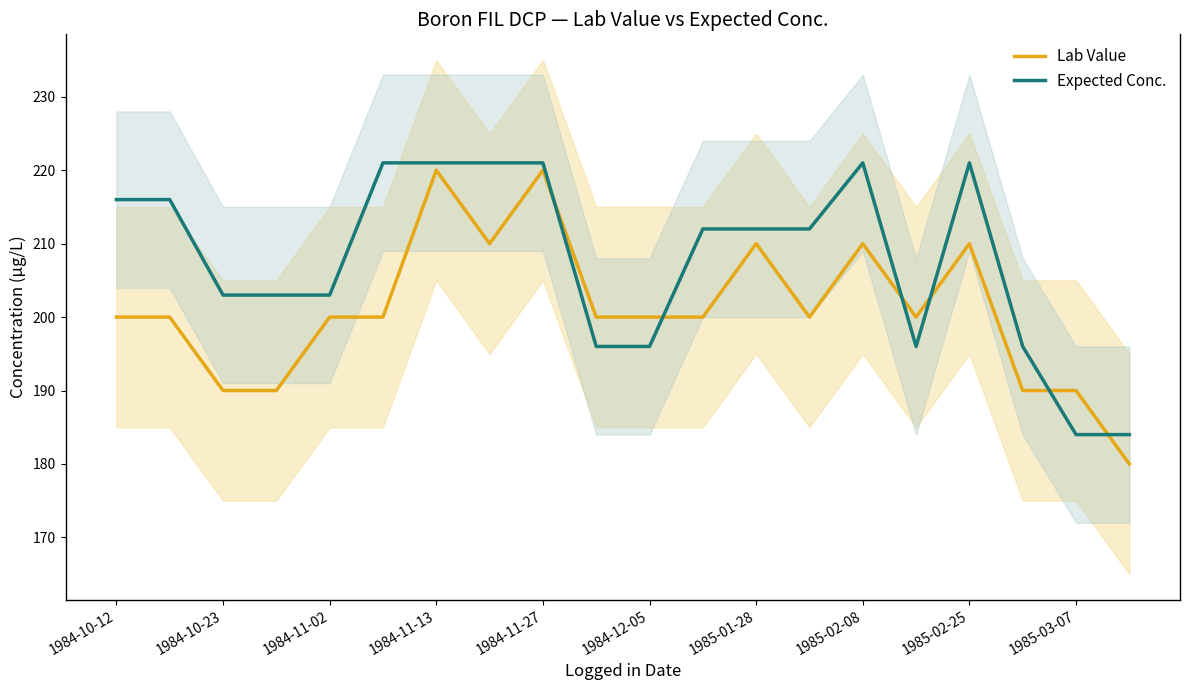

Is this an area chart (filled region under the line)?

No